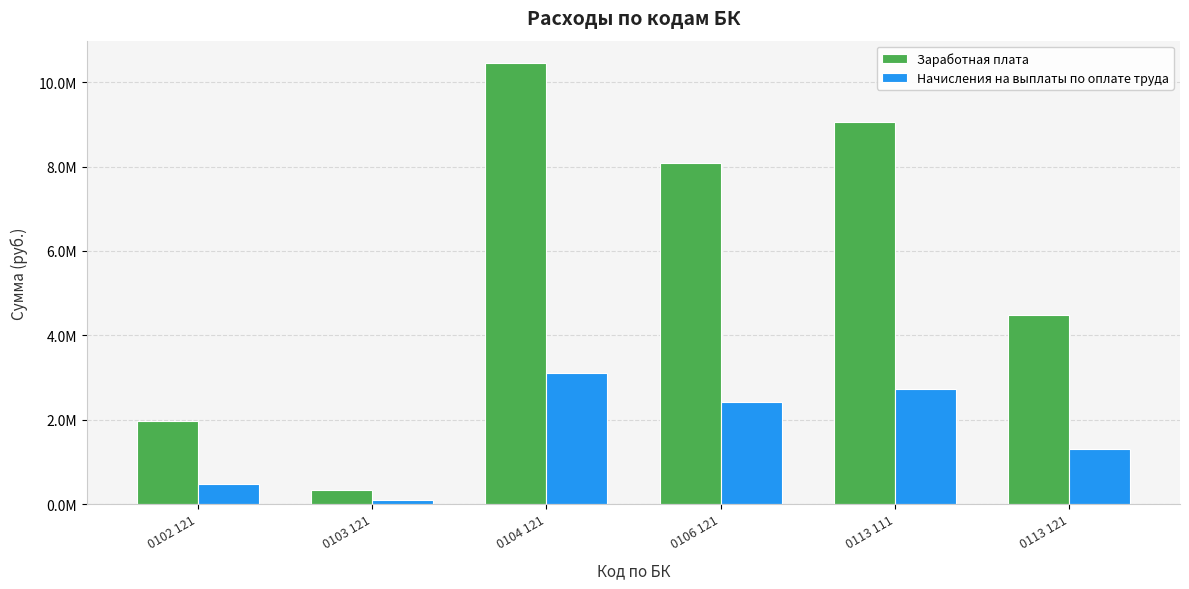

Rank the series by their average value, from lowest to highest.

Начисления на выплаты по оплате труда, Заработная плата